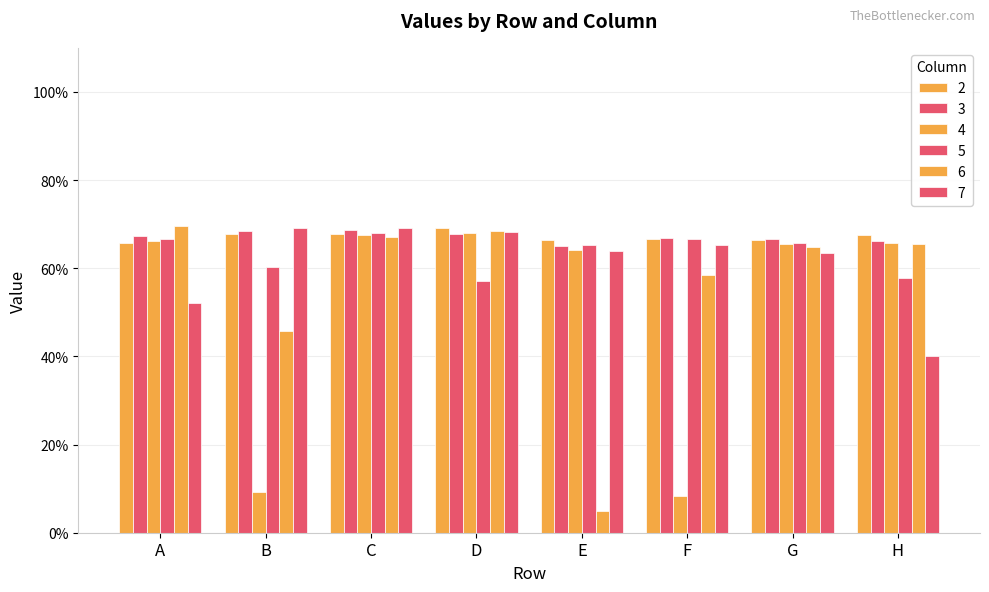

Reading left to right, transcribe all the data shown in this chart.

2: A=0.7	B=0.7	C=0.7	D=0.7	E=0.7	F=0.7	G=0.7	H=0.7
3: A=0.7	B=0.7	C=0.7	D=0.7	E=0.6	F=0.7	G=0.7	H=0.7
4: A=0.7	B=0.1	C=0.7	D=0.7	E=0.6	F=0.1	G=0.7	H=0.7
5: A=0.7	B=0.6	C=0.7	D=0.6	E=0.7	F=0.7	G=0.7	H=0.6
6: A=0.7	B=0.5	C=0.7	D=0.7	E=0.0	F=0.6	G=0.6	H=0.7
7: A=0.5	B=0.7	C=0.7	D=0.7	E=0.6	F=0.7	G=0.6	H=0.4